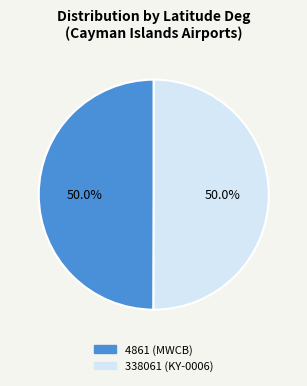

Approximately how many times larger is the value at 4861 (MWCB) compared to 338061 (KY-0006)?

1.0